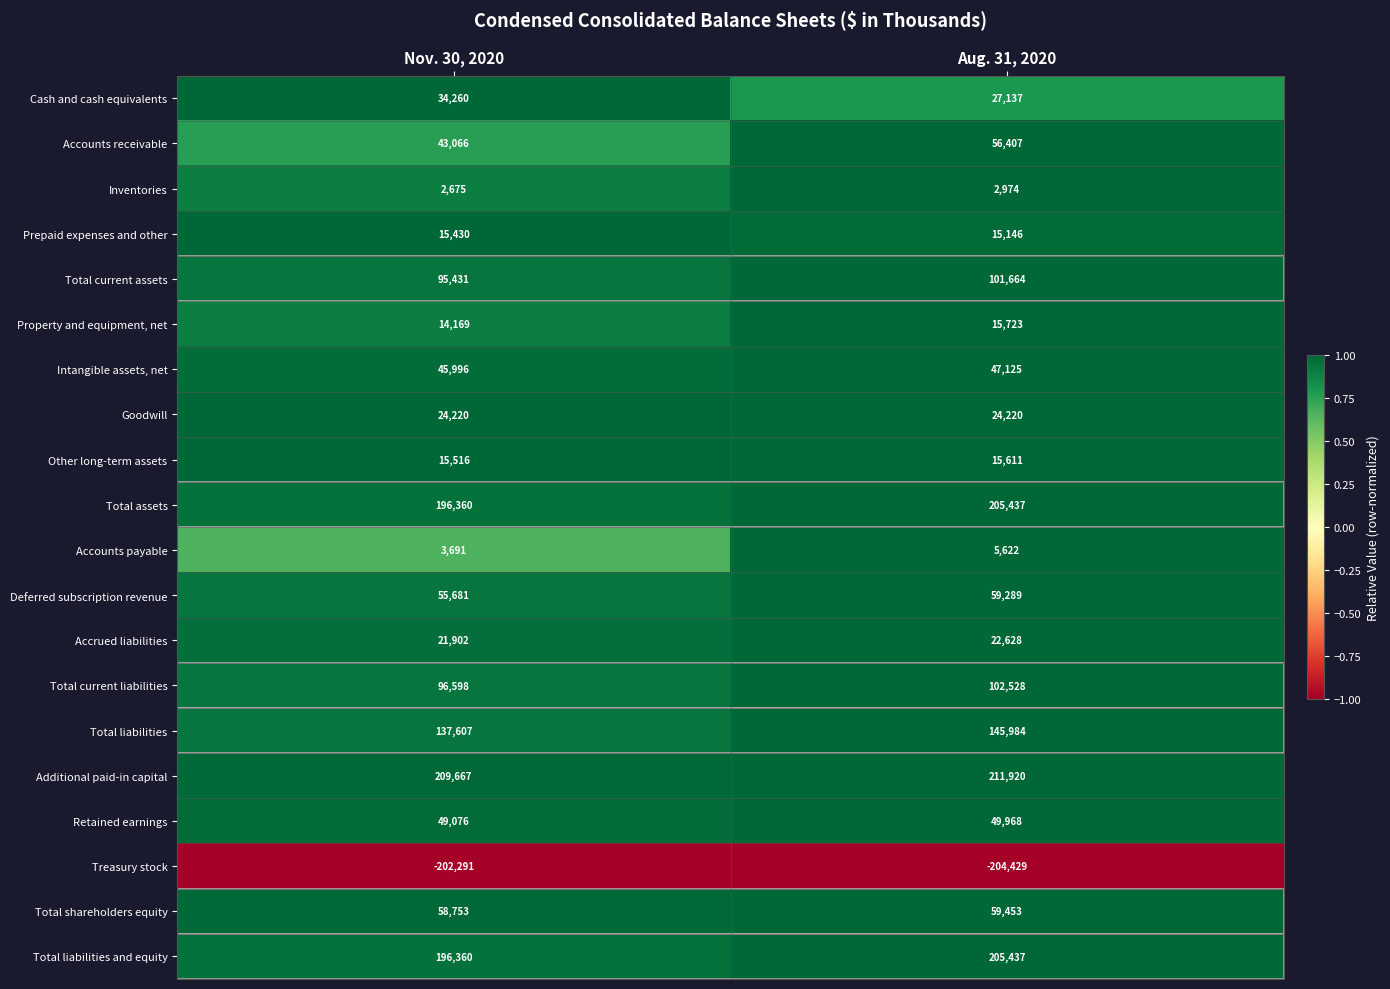

What is the difference between the maximum and minimum values in the Additional paid-in capital series?

2253